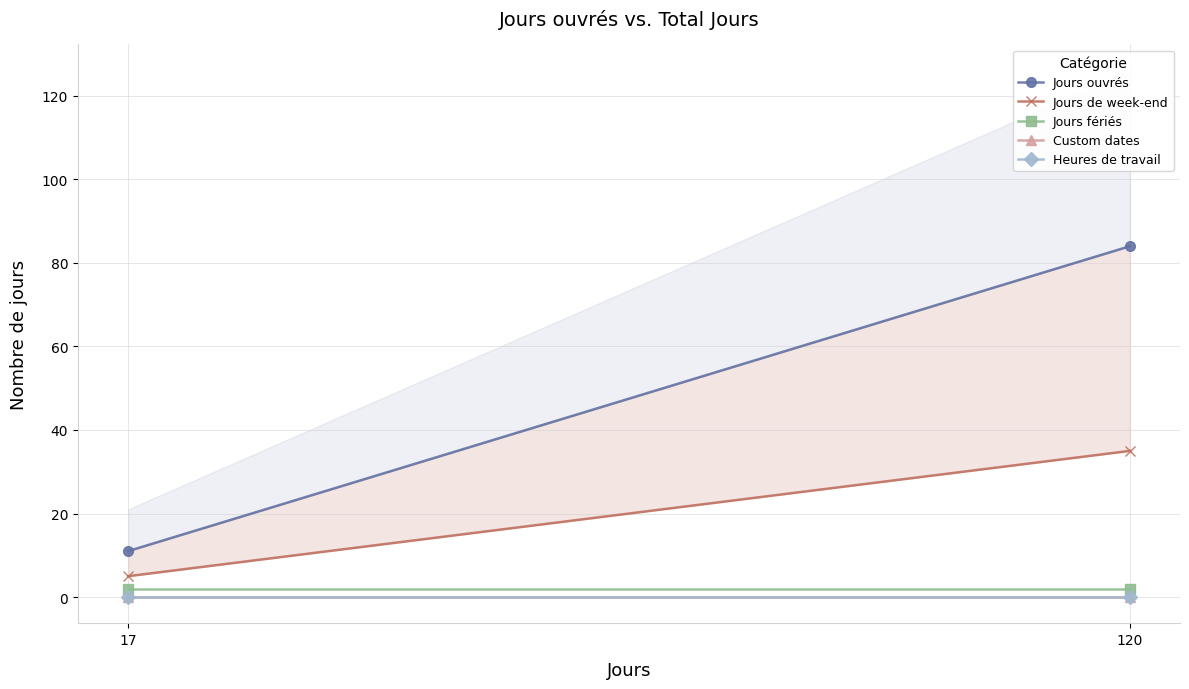

What is the spread (max minus min) of values at 17?

11